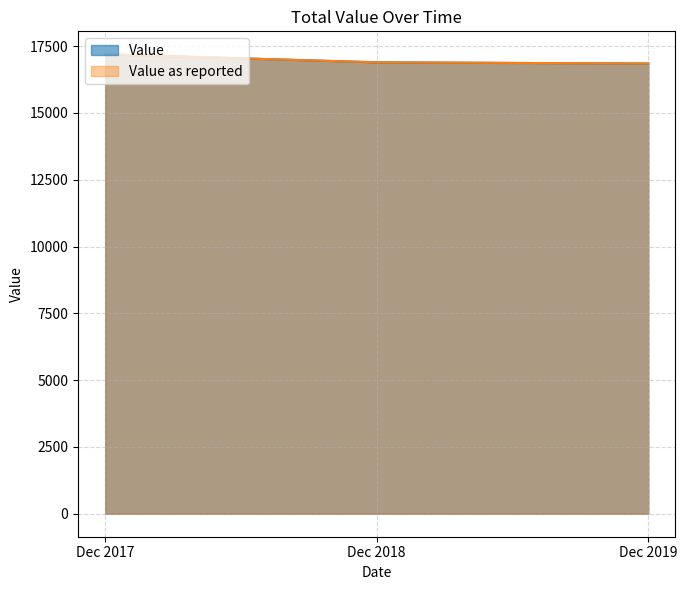

The value of Value as reported at Dec 2017 is 17193.0. True or false?

True